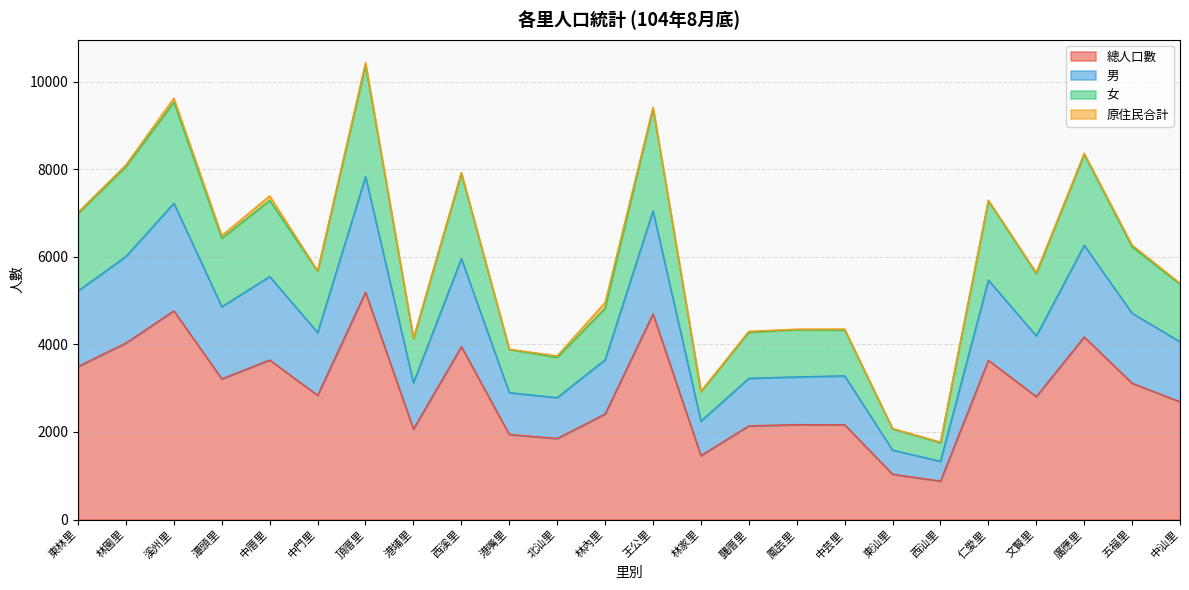

At which label does 總人口數 reach its peak?

頂厝里